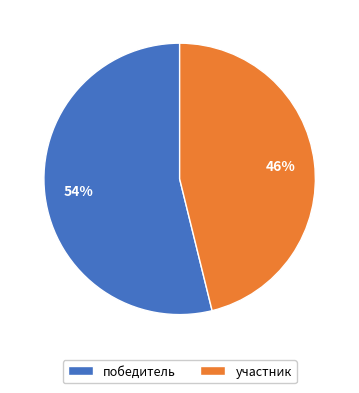

To the nearest percent, what is the difference between the largest and smallest slice percentages?

8%